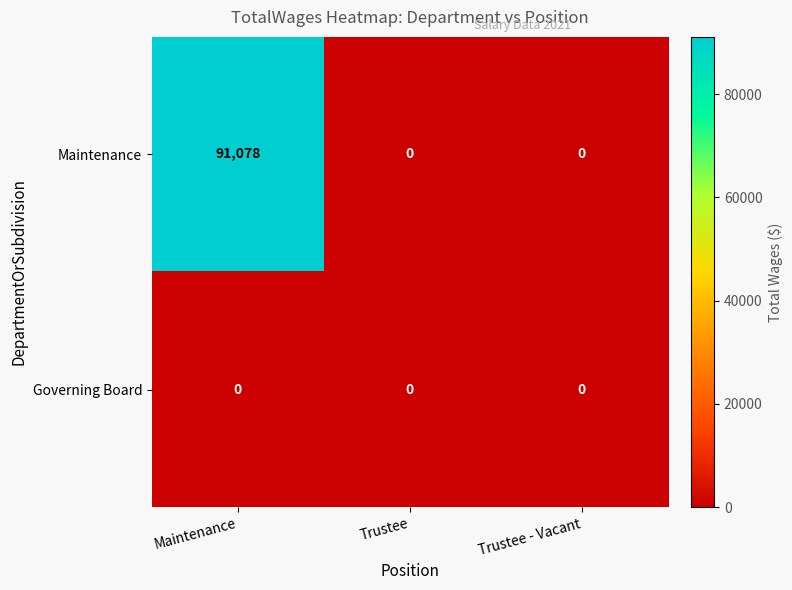

At how many categories does at least one series exceed 25200?

1